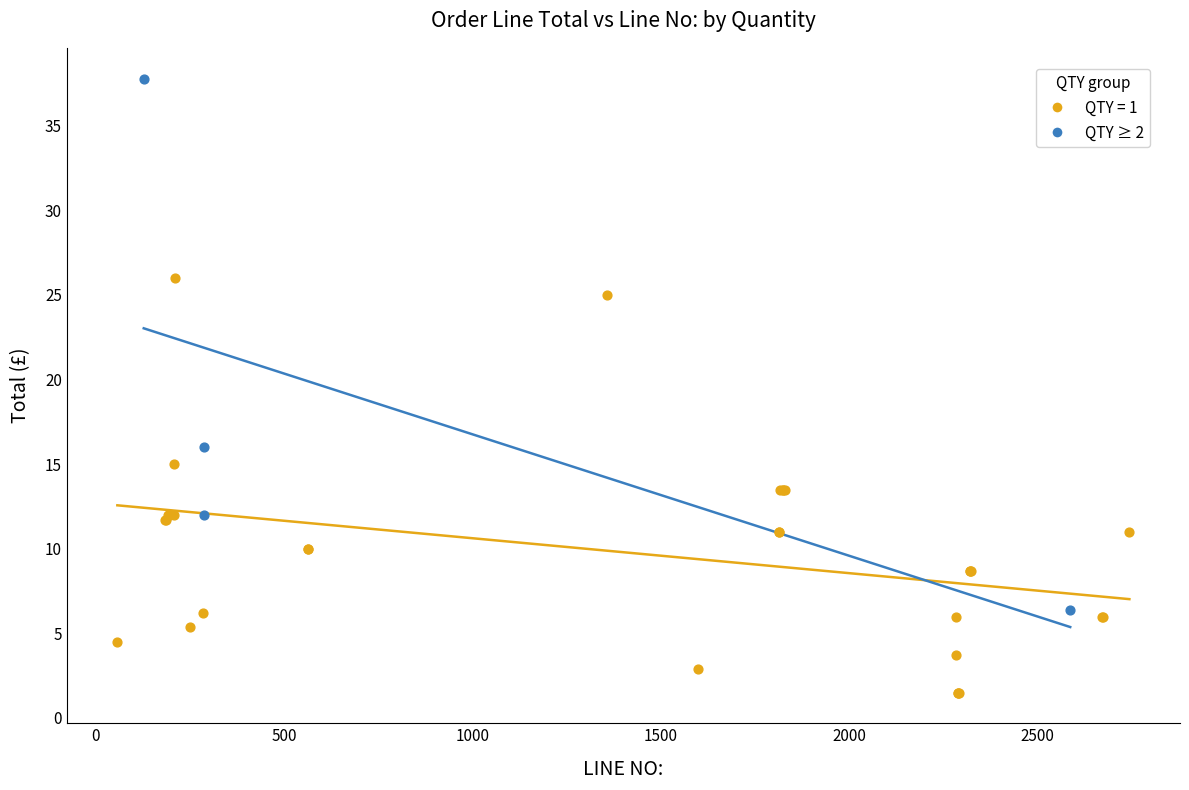

Which series reaches the minimum Y coordinate?

QTY = 1